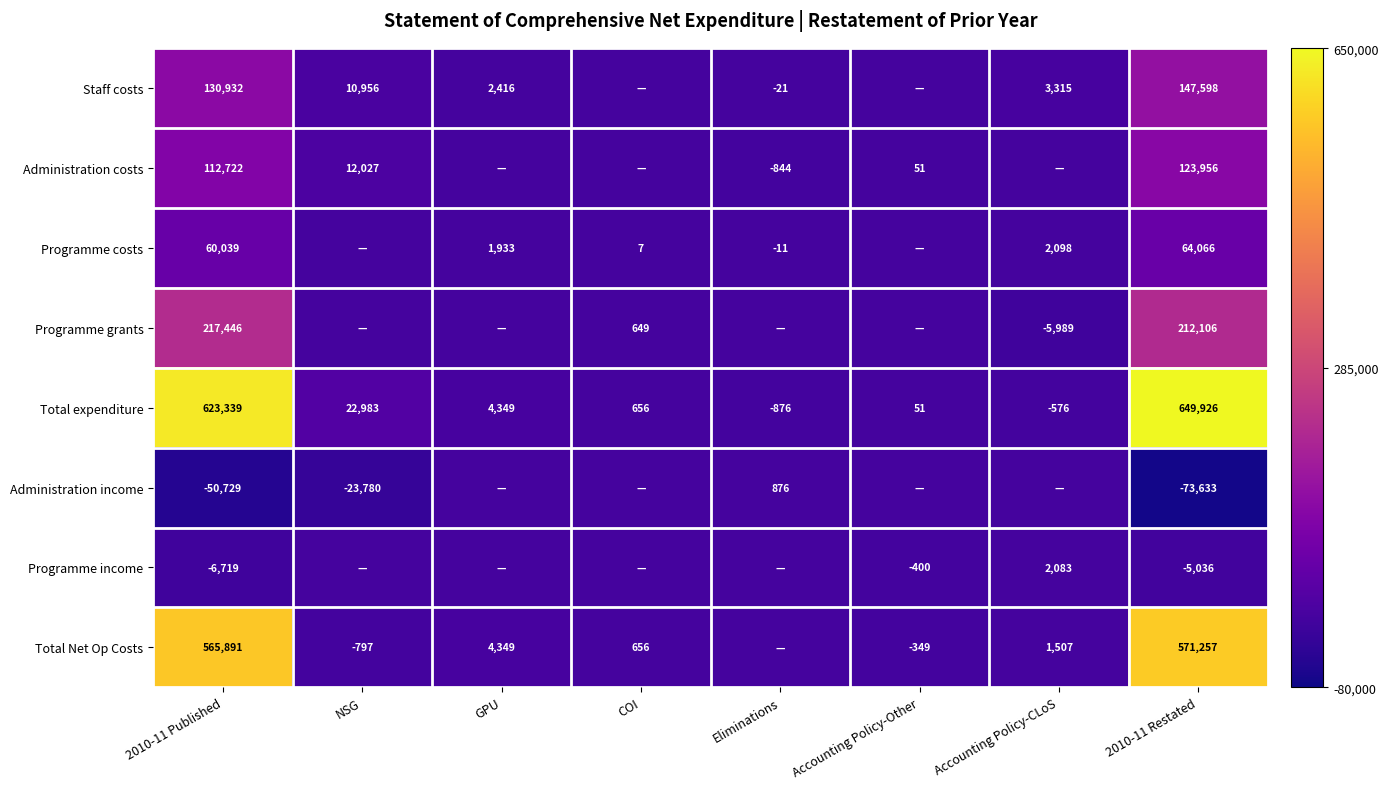

What is the total value across all series at COI?

1968